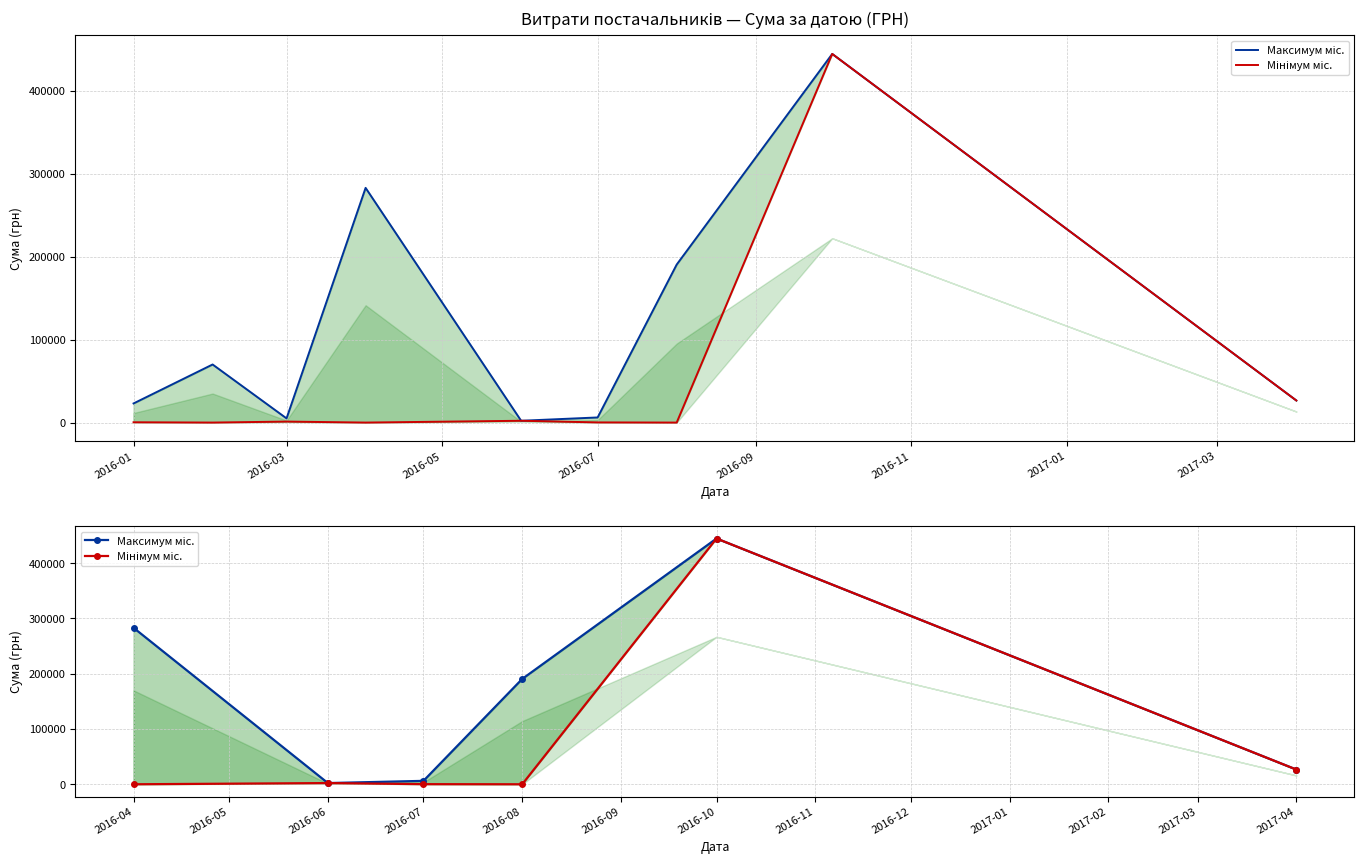

At how many categories does at least one series exceed 74742?

3